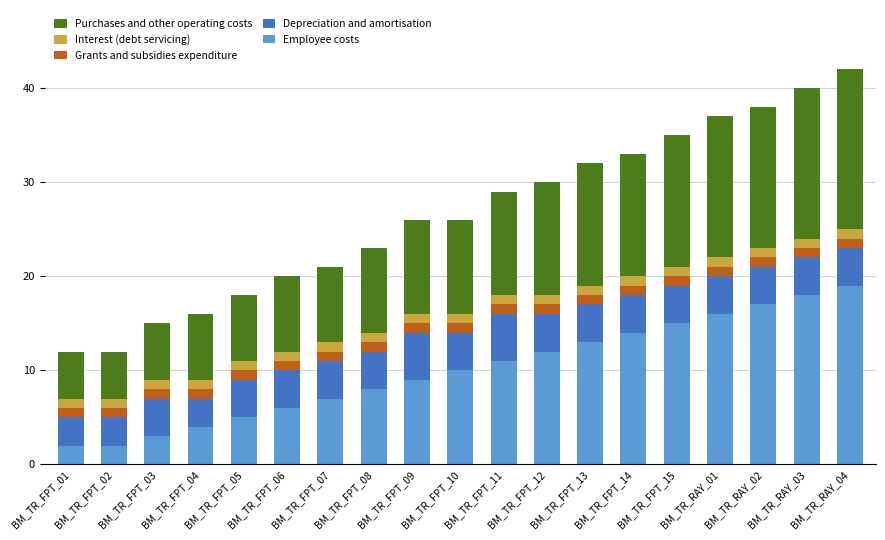

What is the highest value of the Employee costs series?

19